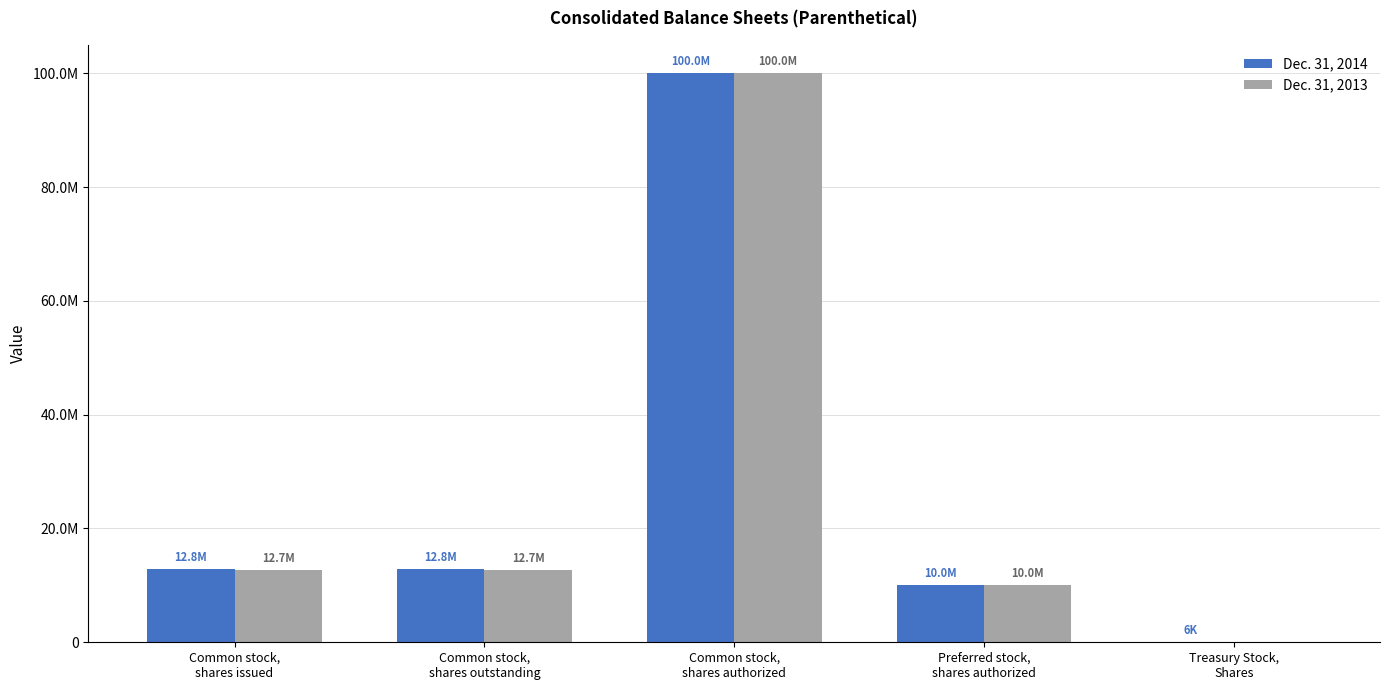

At which label does Dec. 31, 2013 first exceed 12668393?

Common stock,
shares authorized